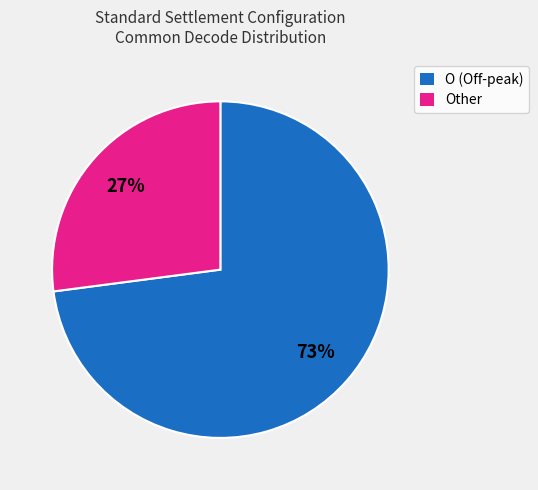

Is there a majority slice in this chart?

Yes